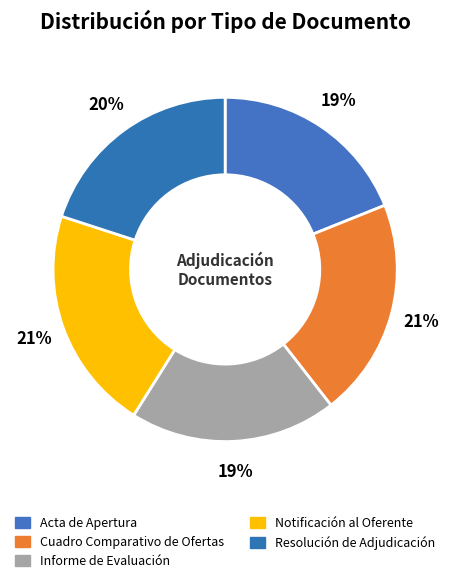

True or false: Informe de Evaluación accounts for 5% of the total.

False